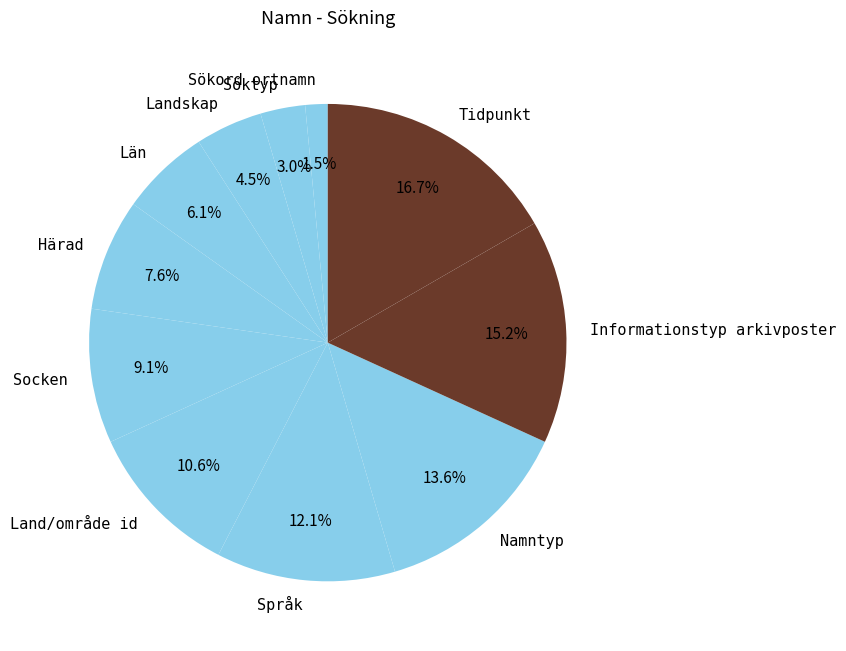

What is the ratio of the value at Län to the value at Land/område id?

0.6